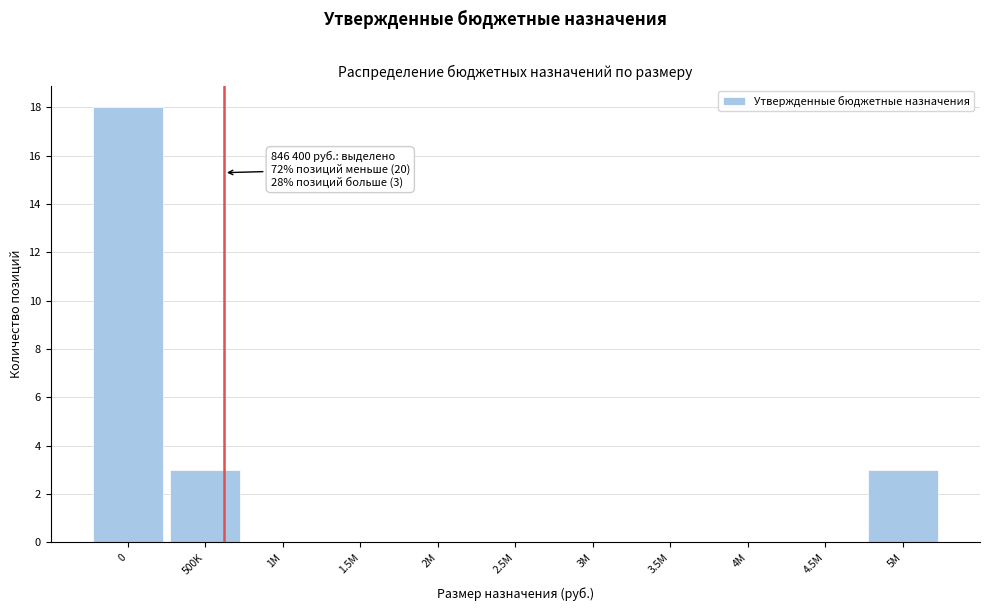

Reading left to right, transcribe all the data shown in this chart.

0=18	500K=3	1M=0	1.5M=0	2M=0	2.5M=0	3M=0	3.5M=0	4M=0	4.5M=0	5M=3